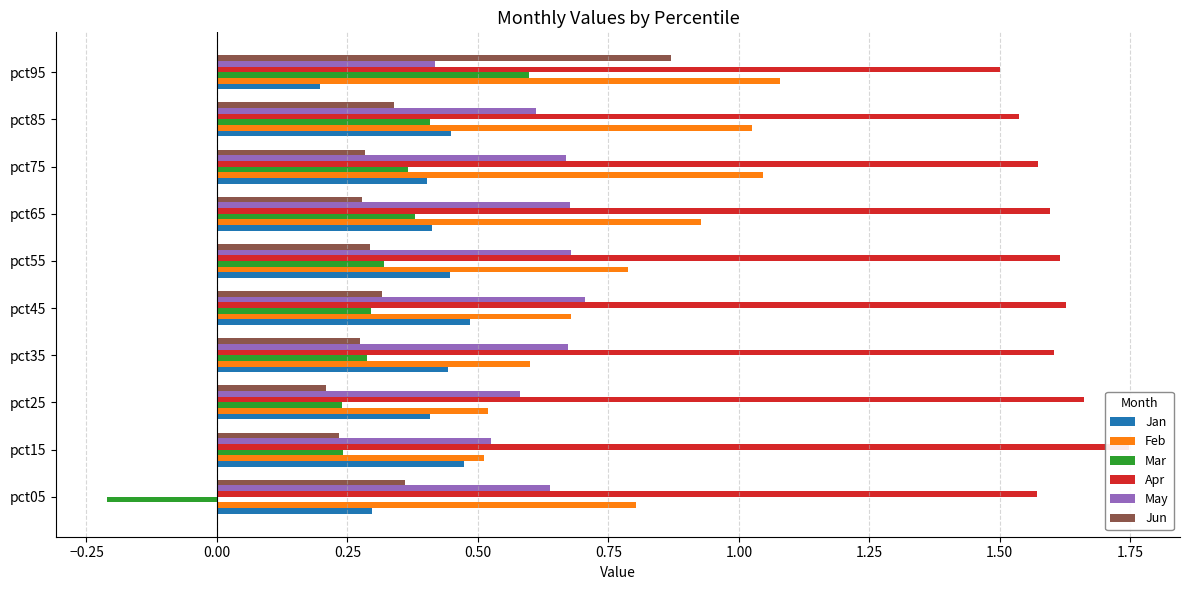

What are all the series names shown in the legend?

Jan, Feb, Mar, Apr, May, Jun